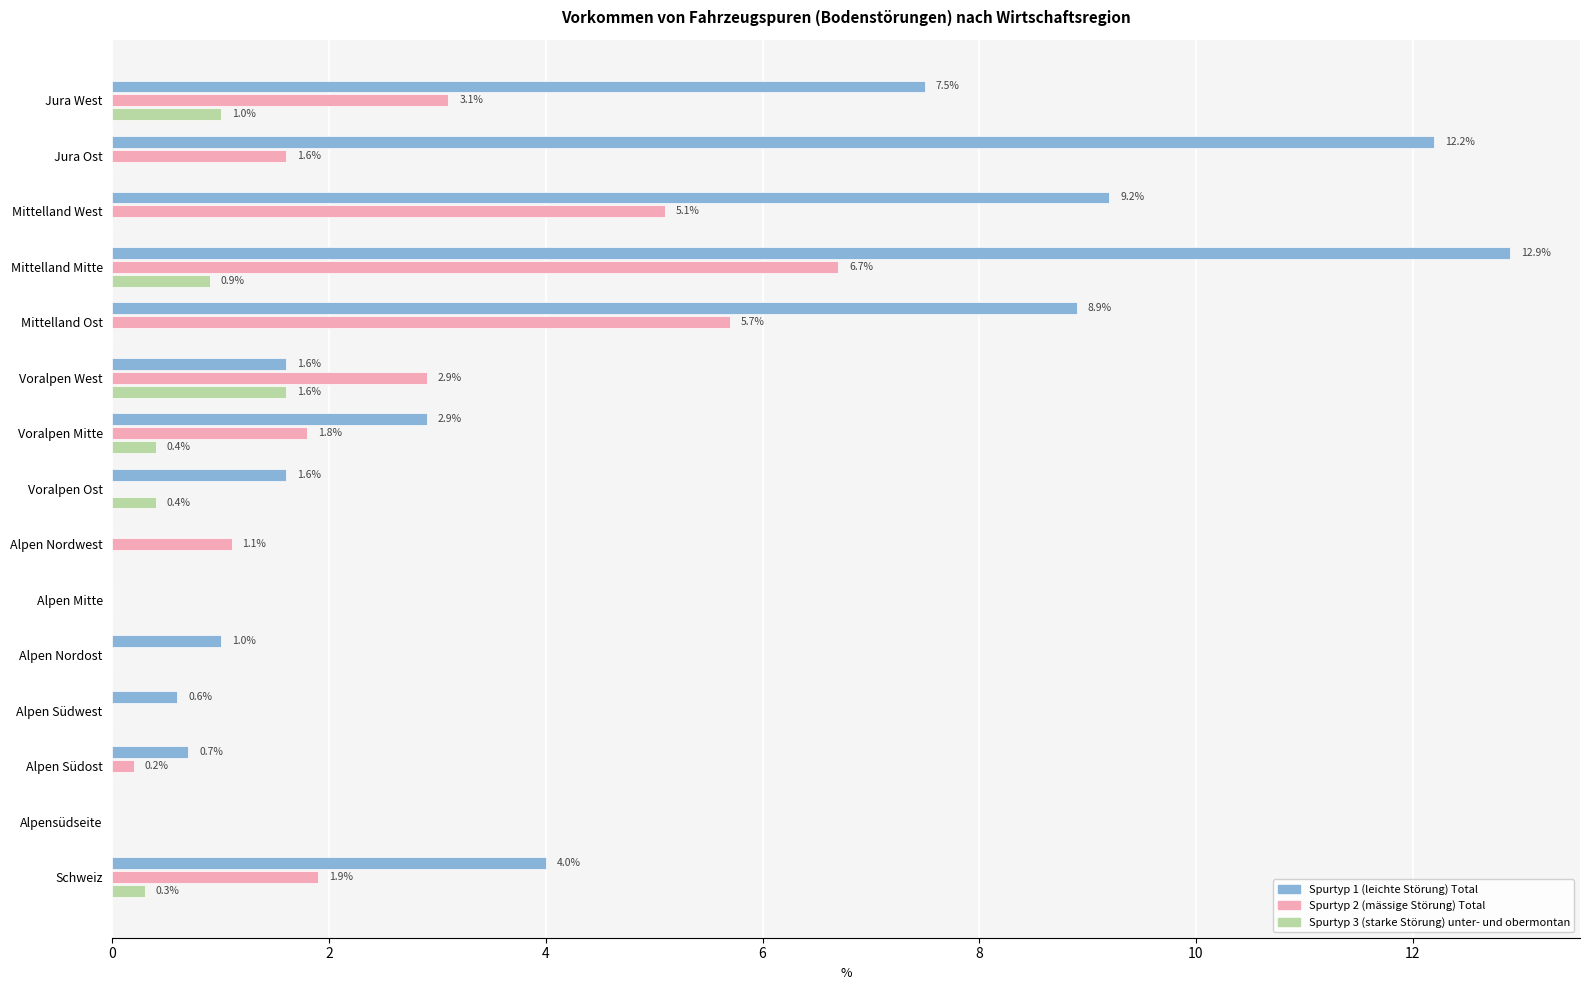

Which category has the highest value in the Spurtyp 3 (starke Störung) unter- und obermontan series?

Voralpen West